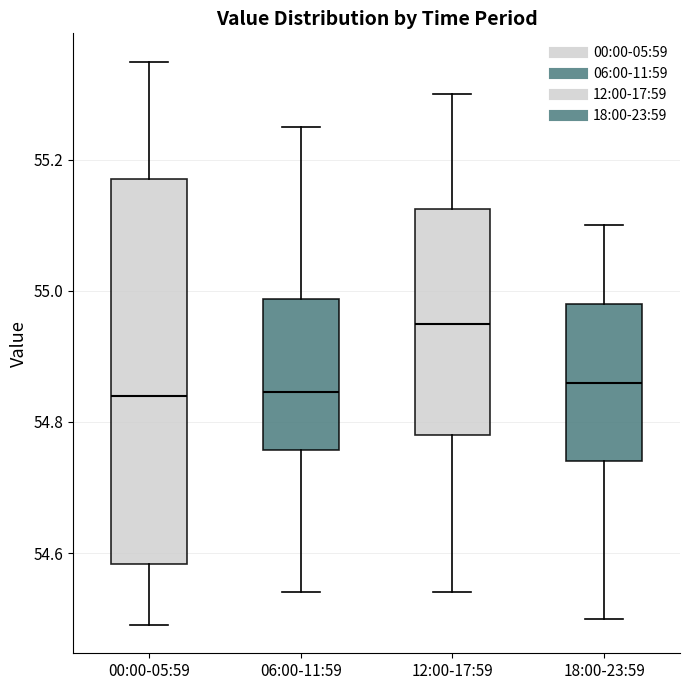

Which box's median line is the highest?

12:00-17:59